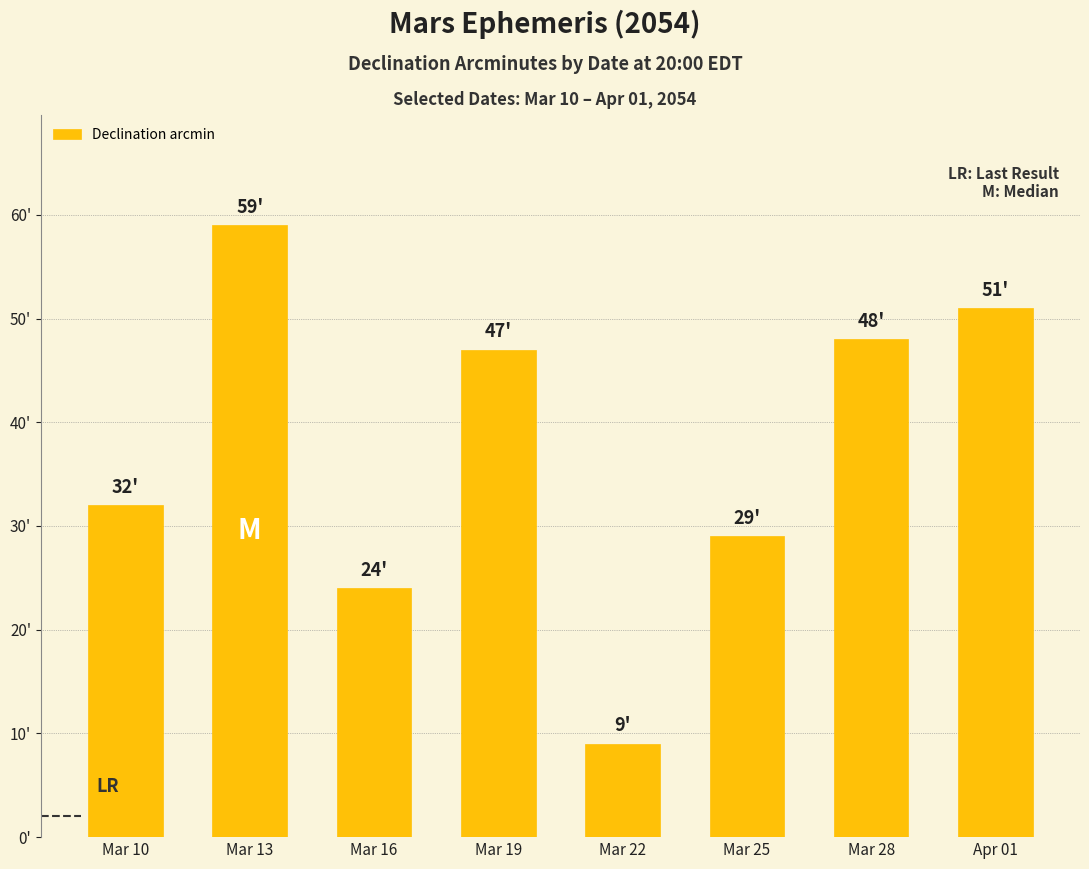

True or false: the data shows 106 at Mar 13.

False